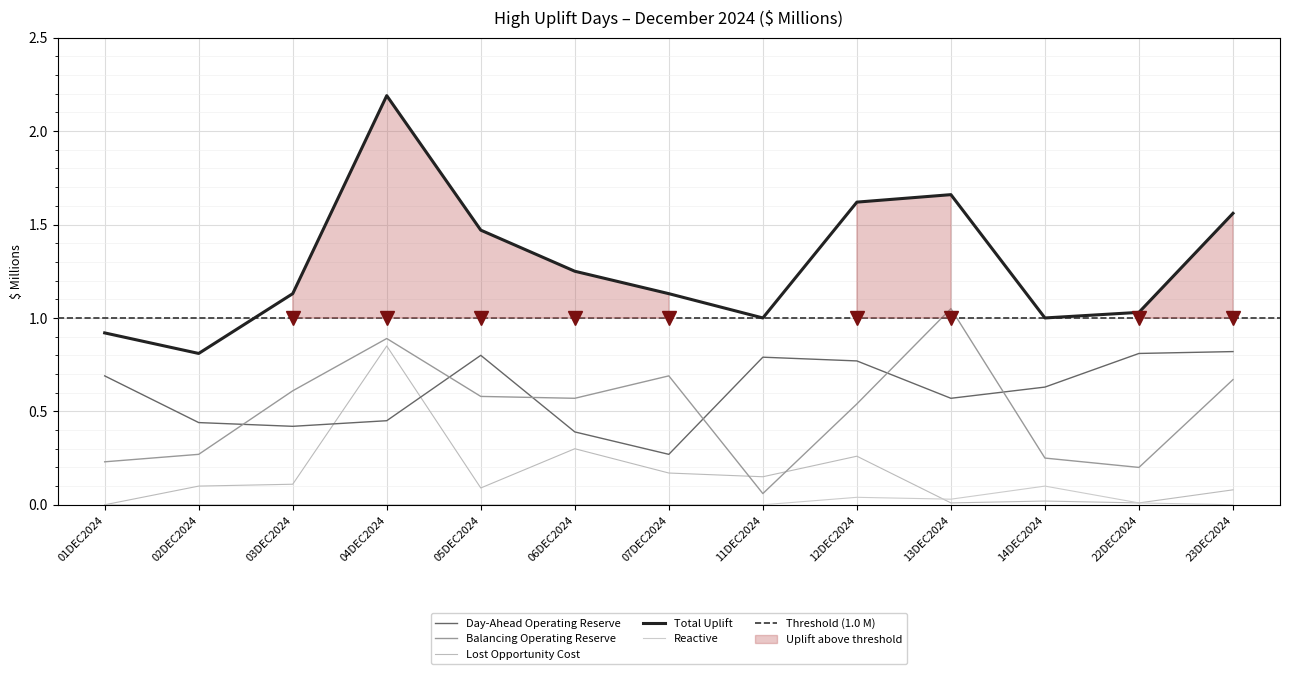

Reading left to right, transcribe all the data shown in this chart.

Day-Ahead Operating Reserve: 01DEC2024=0.7	02DEC2024=0.4	03DEC2024=0.4	04DEC2024=0.5	05DEC2024=0.8	06DEC2024=0.4	07DEC2024=0.3	11DEC2024=0.8	12DEC2024=0.8	13DEC2024=0.6	14DEC2024=0.6	22DEC2024=0.8	23DEC2024=0.8
Balancing Operating Reserve: 01DEC2024=0.2	02DEC2024=0.3	03DEC2024=0.6	04DEC2024=0.9	05DEC2024=0.6	06DEC2024=0.6	07DEC2024=0.7	11DEC2024=0.1	12DEC2024=0.5	13DEC2024=1.1	14DEC2024=0.2	22DEC2024=0.2	23DEC2024=0.7
Lost Opportunity Cost: 01DEC2024=0.0	02DEC2024=0.1	03DEC2024=0.1	04DEC2024=0.8	05DEC2024=0.1	06DEC2024=0.3	07DEC2024=0.2	11DEC2024=0.1	12DEC2024=0.3	13DEC2024=0.0	14DEC2024=0.0	22DEC2024=0.0	23DEC2024=0.1
Total Uplift: 01DEC2024=0.9	02DEC2024=0.8	03DEC2024=1.1	04DEC2024=2.2	05DEC2024=1.5	06DEC2024=1.2	07DEC2024=1.1	11DEC2024=1.0	12DEC2024=1.6	13DEC2024=1.7	14DEC2024=1.0	22DEC2024=1.0	23DEC2024=1.6
Reactive: 01DEC2024=0.0	02DEC2024=0.0	03DEC2024=0.0	04DEC2024=0.0	05DEC2024=0.0	06DEC2024=0.0	07DEC2024=0.0	11DEC2024=0.0	12DEC2024=0.0	13DEC2024=0.0	14DEC2024=0.1	22DEC2024=0.0	23DEC2024=0.0